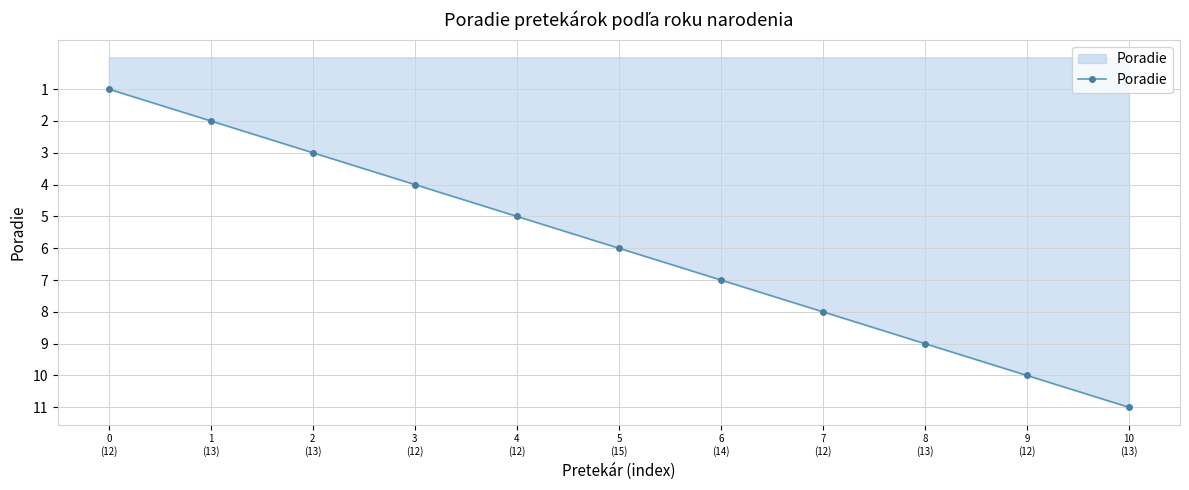

Rank the categories by value from highest to lowest.

10
(13), 9
(12), 8
(13), 7
(12), 6
(14), 5
(15), 4
(12), 3
(12), 2
(13), 1
(13), 0
(12)